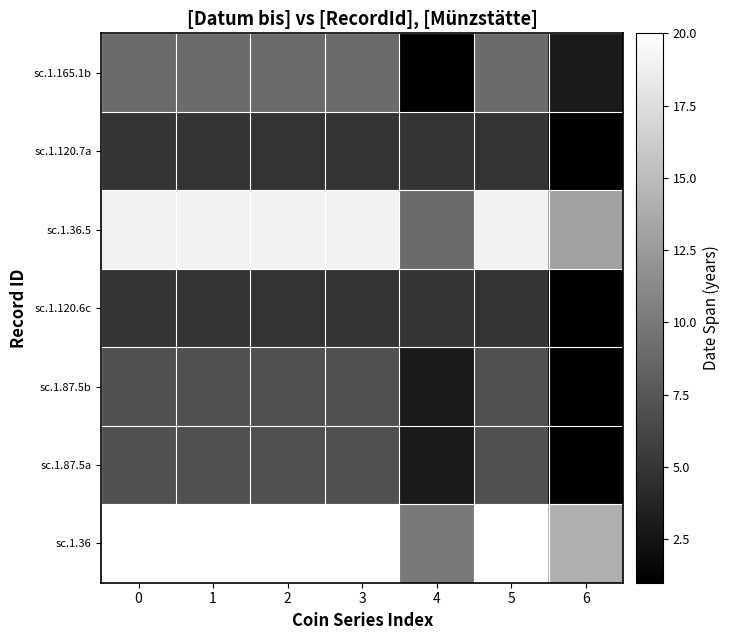

What is the spread (max minus min) of values at 2?

15